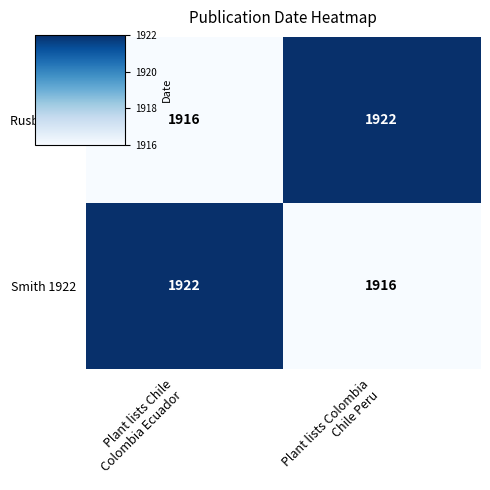

What is the greatest value displayed?

1922